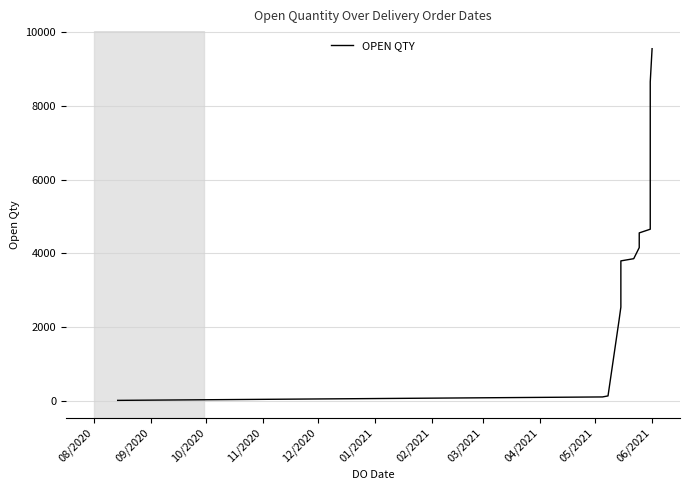

What is the average value?

4273